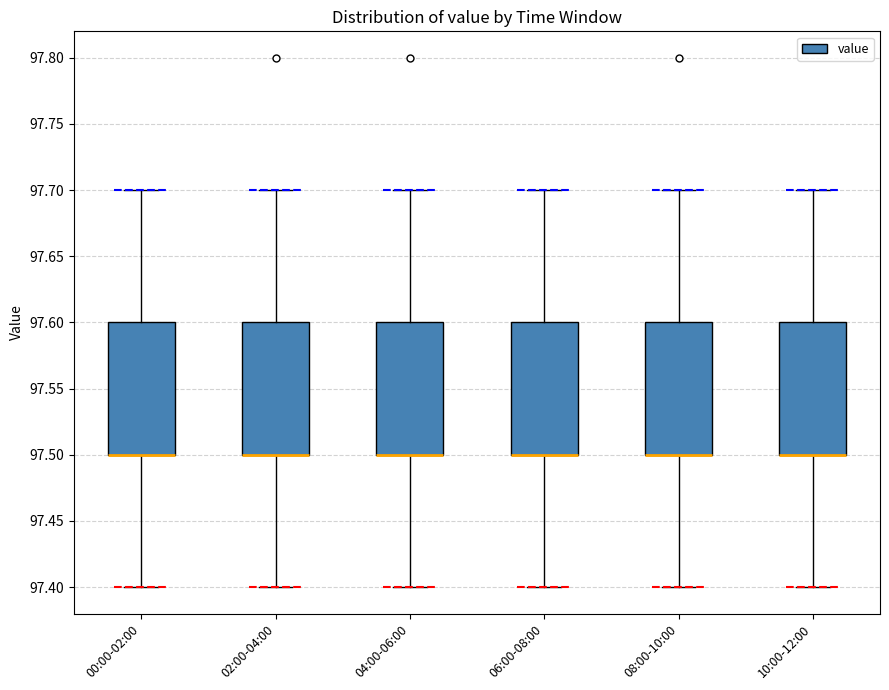

Where does the upper whisker of the box for 10:00-12:00 end on the y-axis? The values are not printed on the chart, so give them approximately, as read against the axis.

97.7